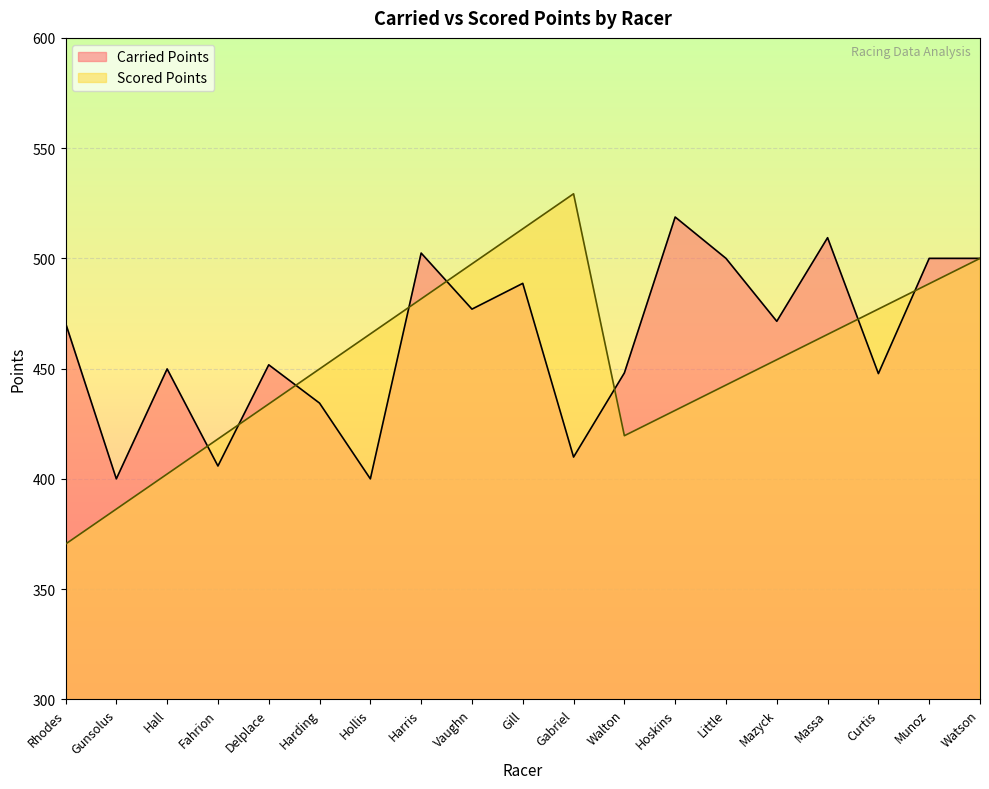

Which category has the highest value in the Carried Points series?

Hoskins